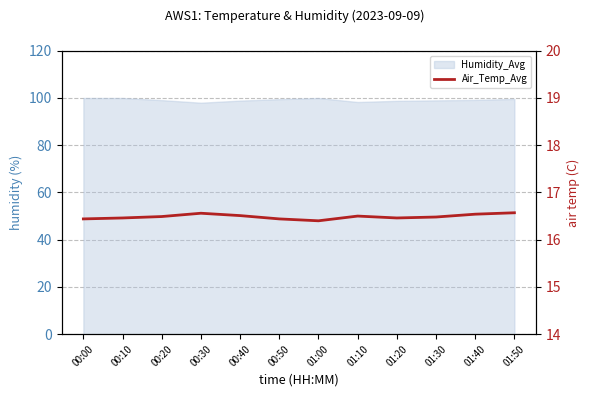

What is the difference between the maximum and minimum values?

0.2